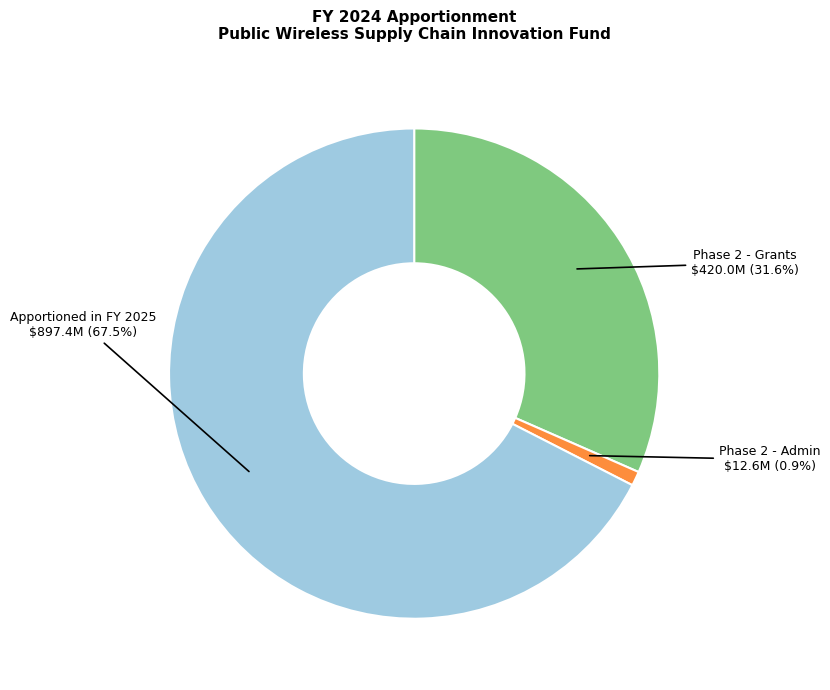

Count the number of slices in the pie.

3